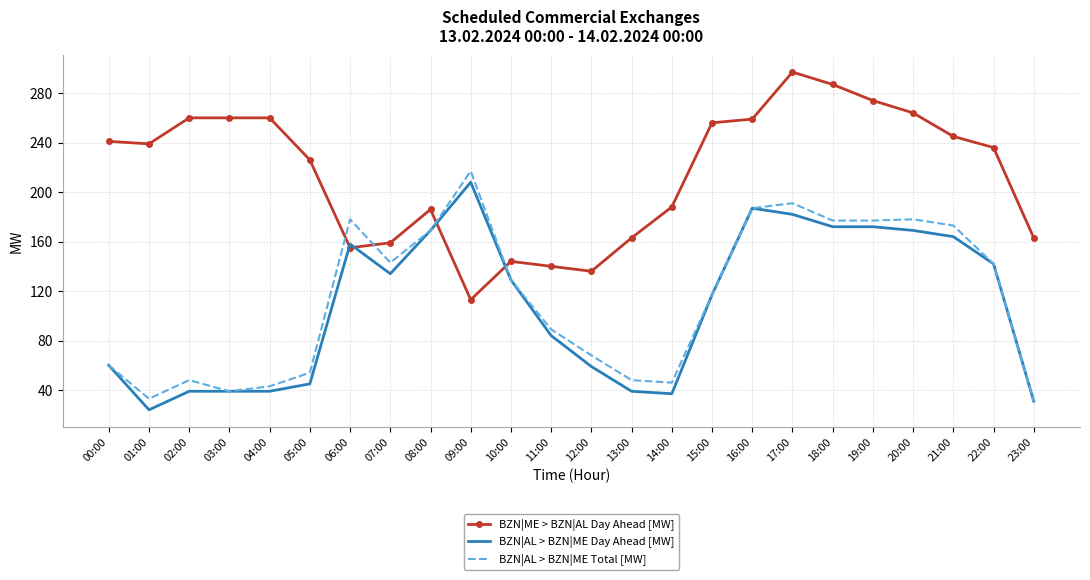

At which category is the sum across all series the highest?

17:00